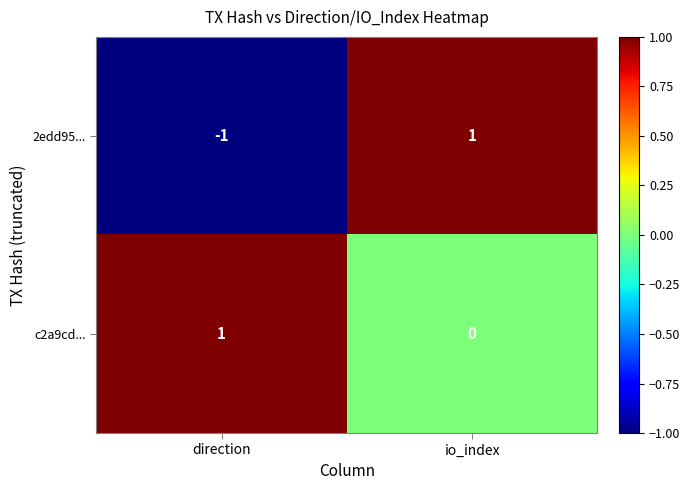

At which label does 2edd95... reach its minimum?

direction